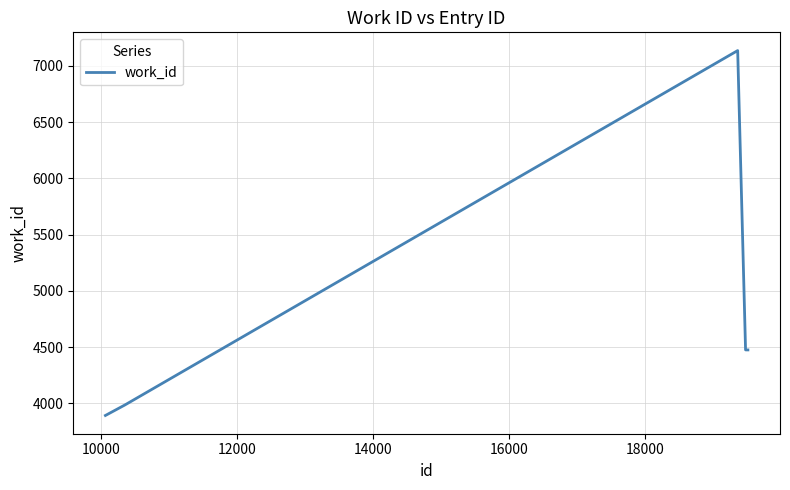

What is the smallest value displayed?

3892